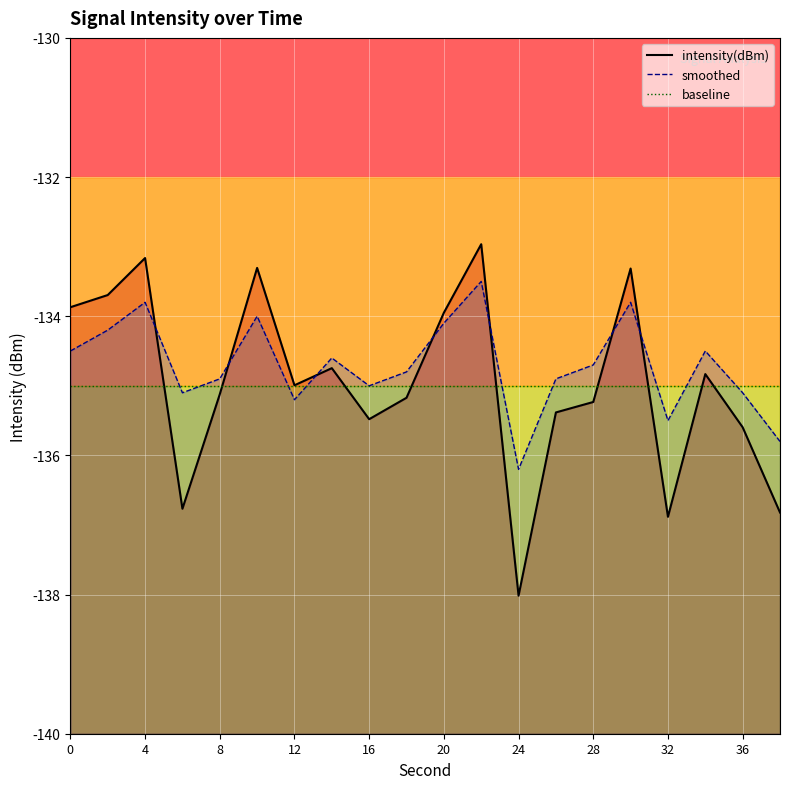

What is the value of the intensity(dBm) point at the 11th from the left?

-133.9